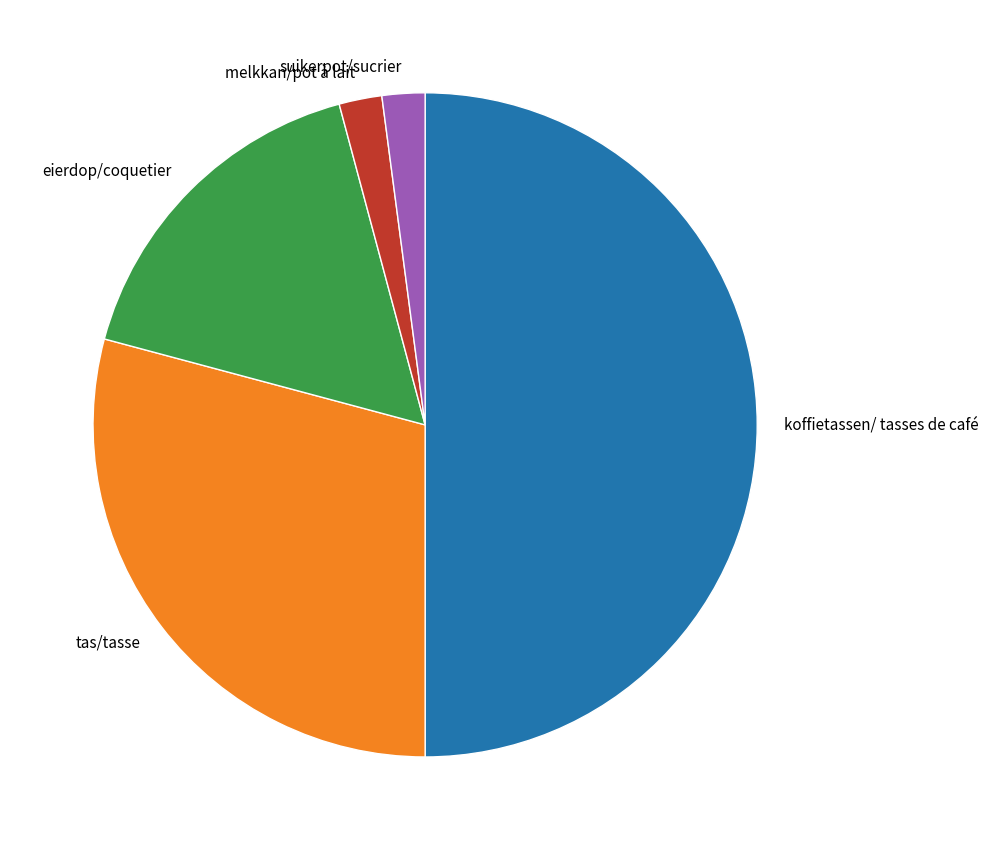

Is the sum of suikerpot/sucrier and melkkan/pot à lait greater than half?

No